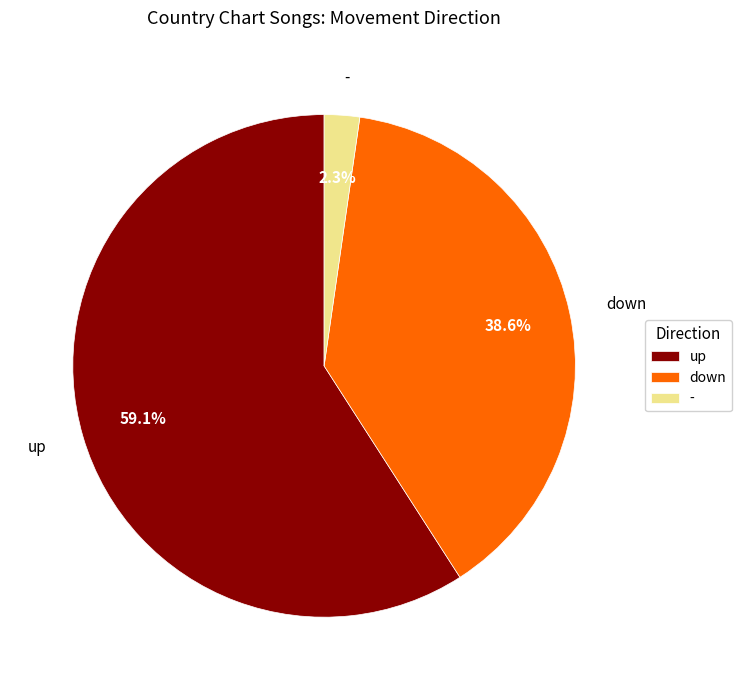

What percentage is the down slice, to the nearest percent?

39%